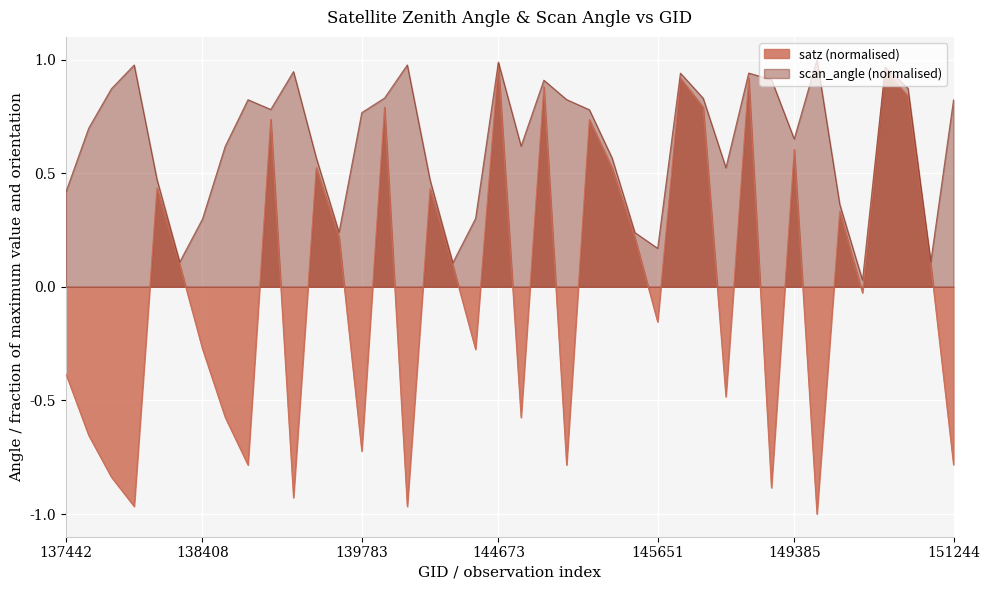

The value of satz at 150144 is 1.4. True or false?

False